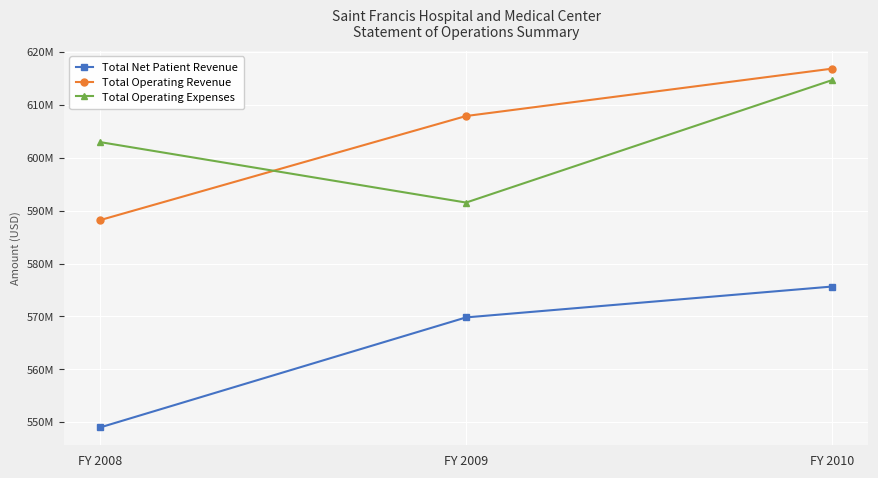

At which label does Total Operating Revenue reach its minimum?

FY 2008